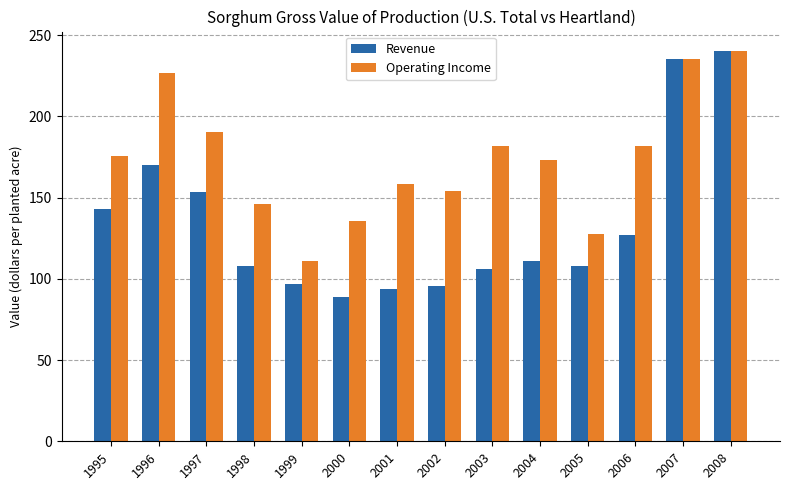

List the series in order of their overall mean, lowest first.

Revenue, Operating Income